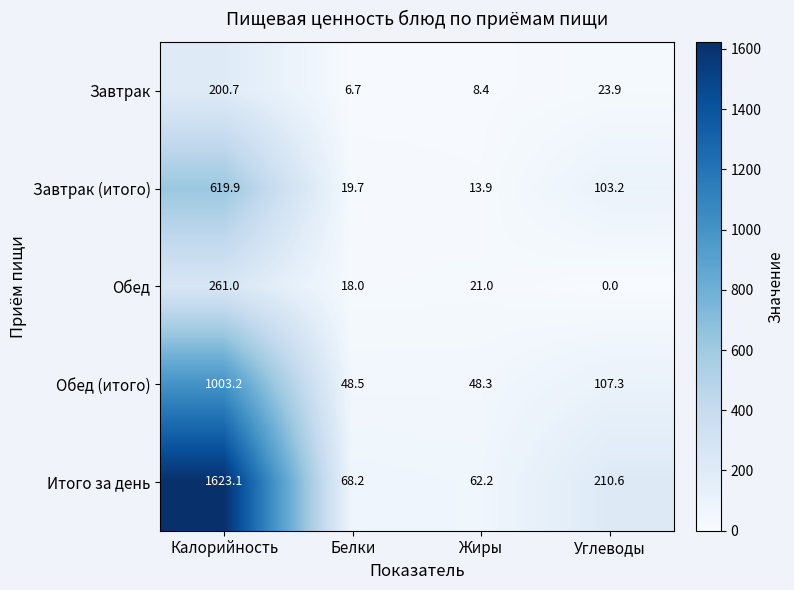

Reading right to left, extract all data points from this chart.

Завтрак: Углеводы=23.9	Жиры=8.4	Белки=6.7	Калорийность=200.7
Завтрак (итого): Углеводы=103.2	Жиры=13.9	Белки=19.7	Калорийность=619.9
Обед: Углеводы=0.0	Жиры=21.0	Белки=18.0	Калорийность=261.0
Обед (итого): Углеводы=107.3	Жиры=48.3	Белки=48.5	Калорийность=1003.2
Итого за день: Углеводы=210.6	Жиры=62.2	Белки=68.2	Калорийность=1623.1